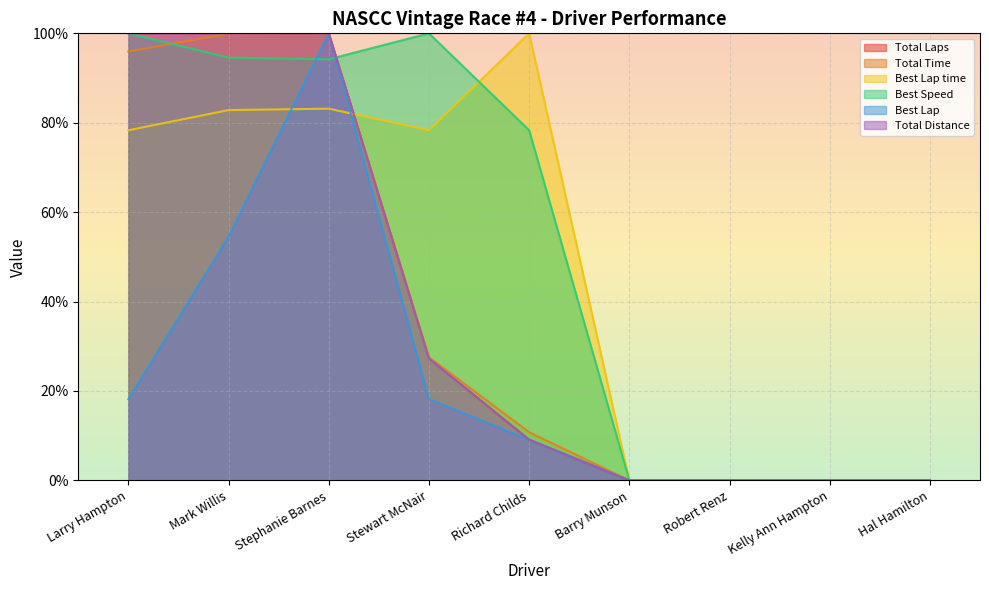

List the labels in order of Total Time value, smallest first.

Barry Munson, Robert Renz, Kelly Ann Hampton, Hal Hamilton, Richard Childs, Stewart McNair, Larry Hampton, Mark Willis, Stephanie Barnes